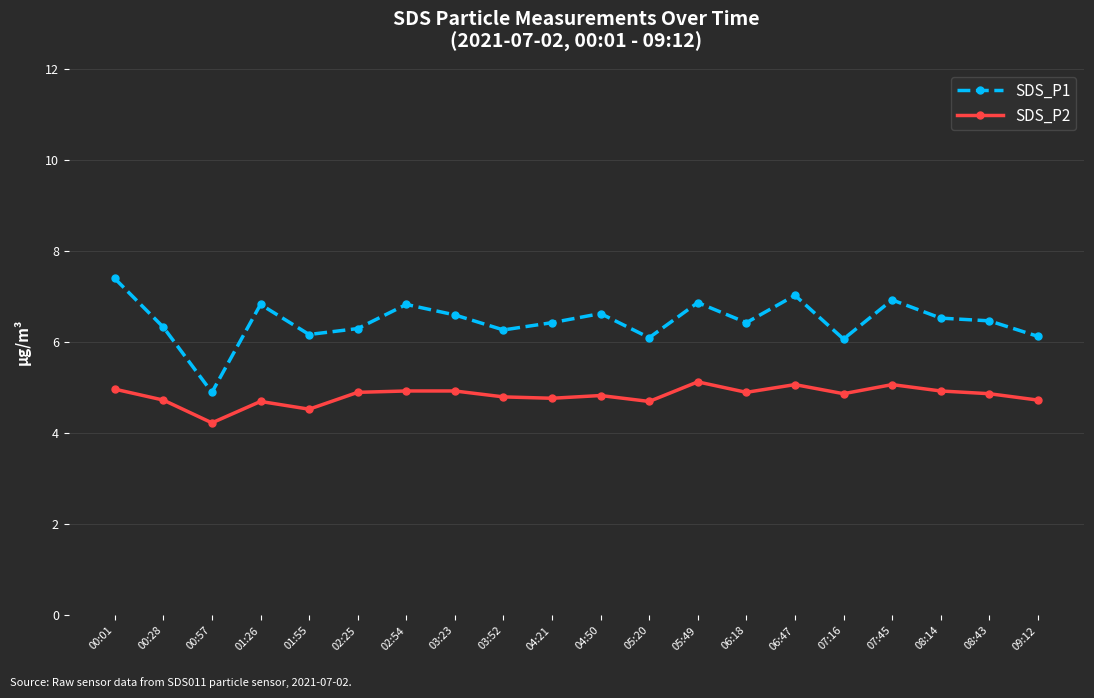

Which category has the highest value across all series?

00:01